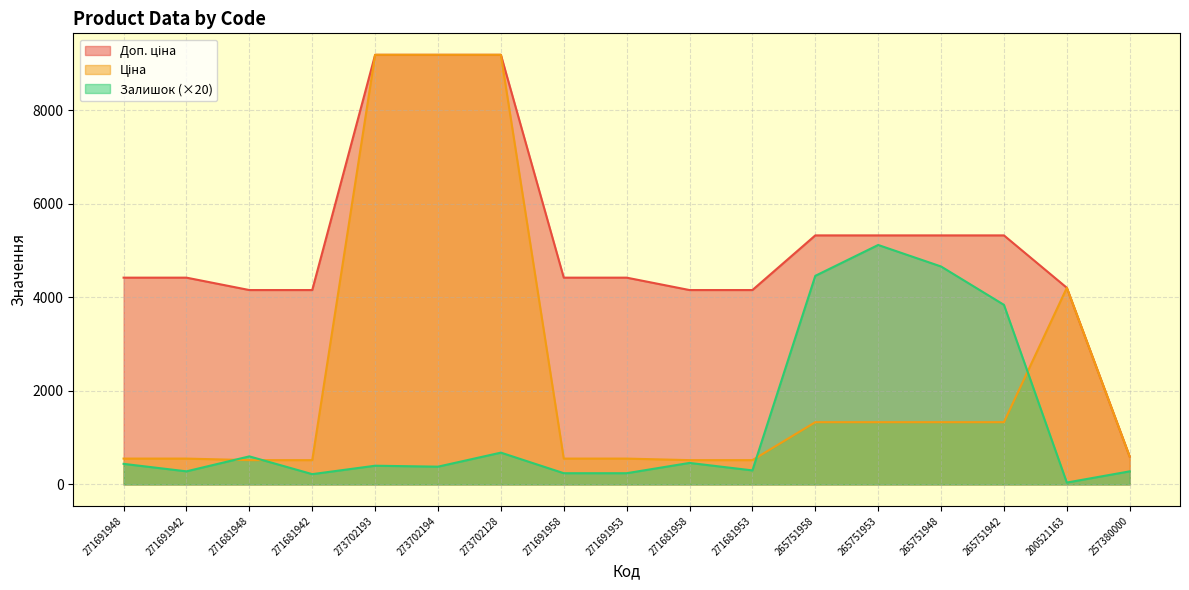

Reading left to right, what are all the values shown in this chart?

Залишок: 440.0	280.0	600.0	220.0	400.0	380.0	680.0	240.0	240.0	460.0	300.0	4460.0	5120.0	4660.0	3840.0	40.0	280.0
Ціна: 552.7	552.7	519.5	519.5	9185.9	9185.9	9185.9	552.7	552.7	519.5	519.5	1331.2	1331.2	1331.2	1331.2	4204.8	595.0
Доп. ціна: 4421.4	4421.4	4156.3	4156.3	9185.9	9185.9	9185.9	4421.4	4421.4	4156.3	4156.3	5324.9	5324.9	5324.9	5324.9	4205.0	595.0